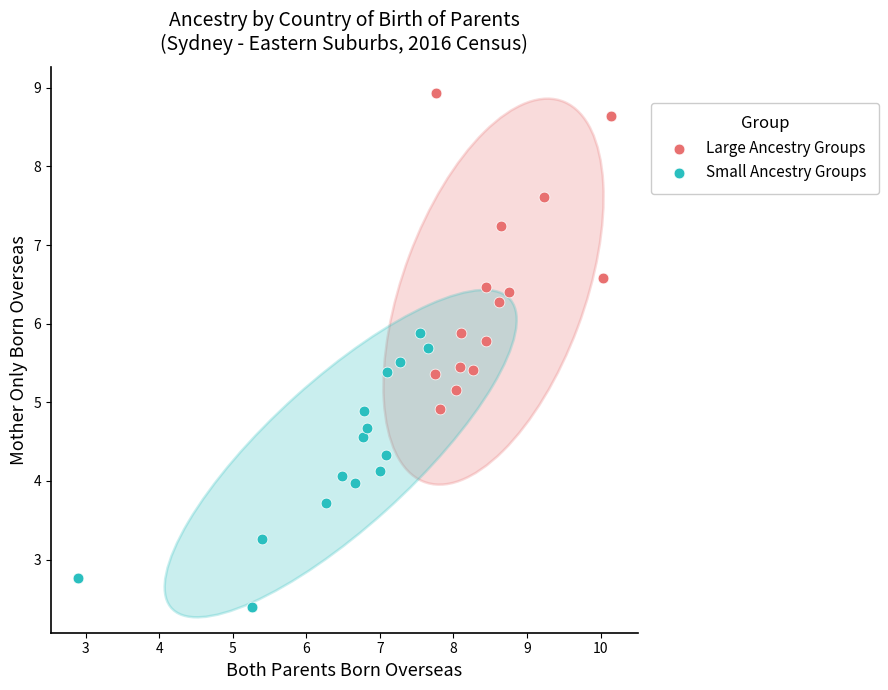

Which series reaches the maximum Y coordinate?

Large Ancestry Groups